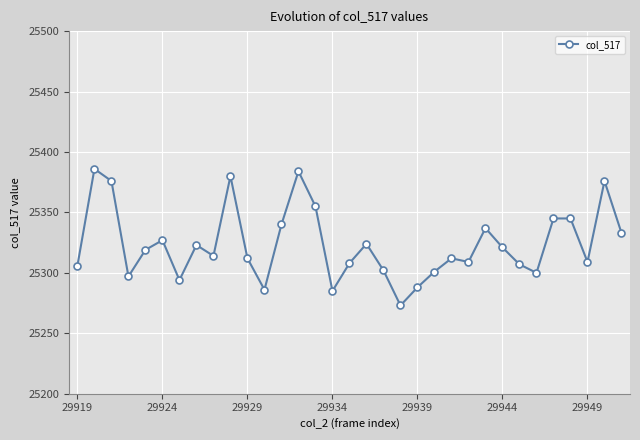

Does the chart display data point markers on the line(s)?

Yes